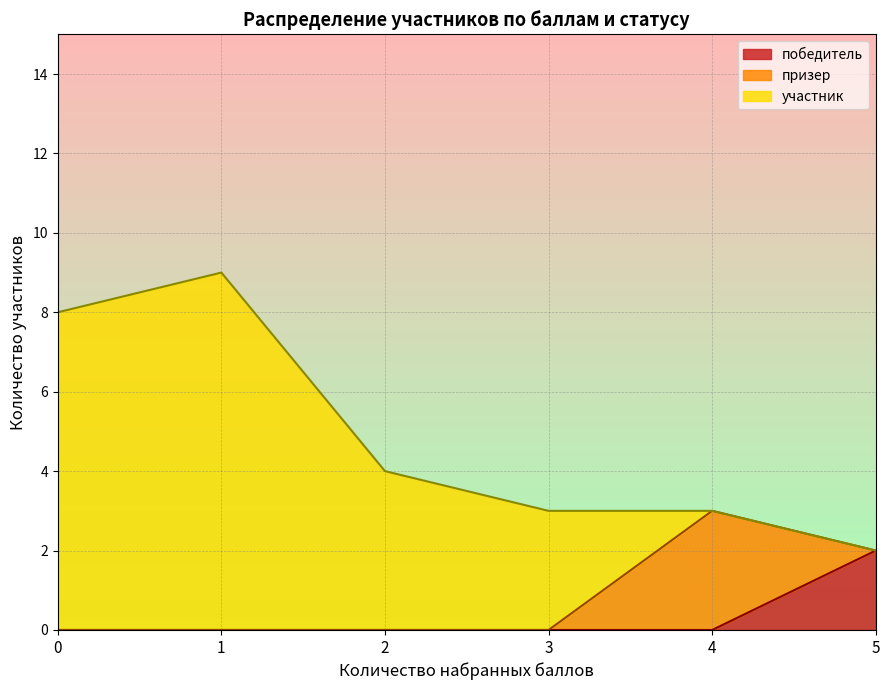

Is it true that победитель equals 0 at 3?

True